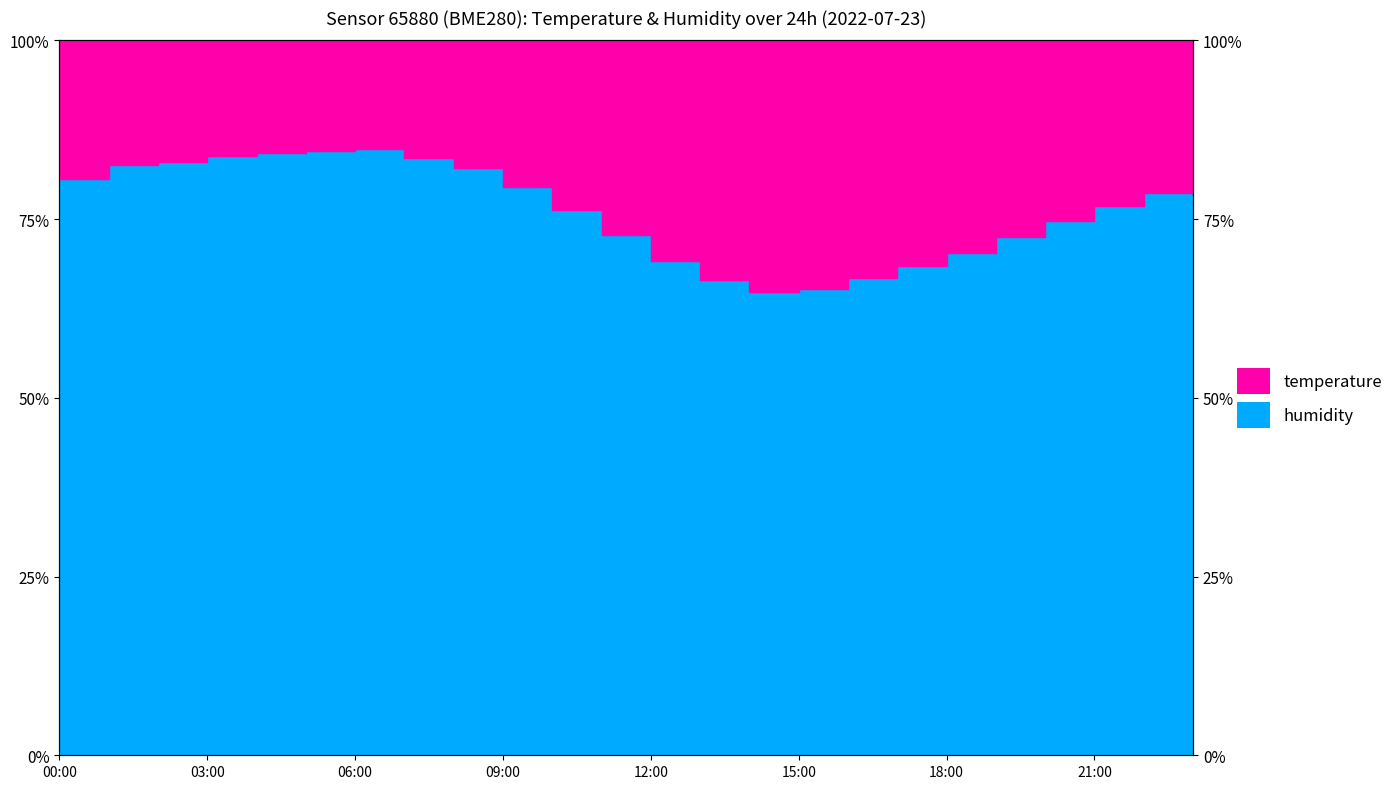

What is the difference between the maximum and minimum values?

20.0